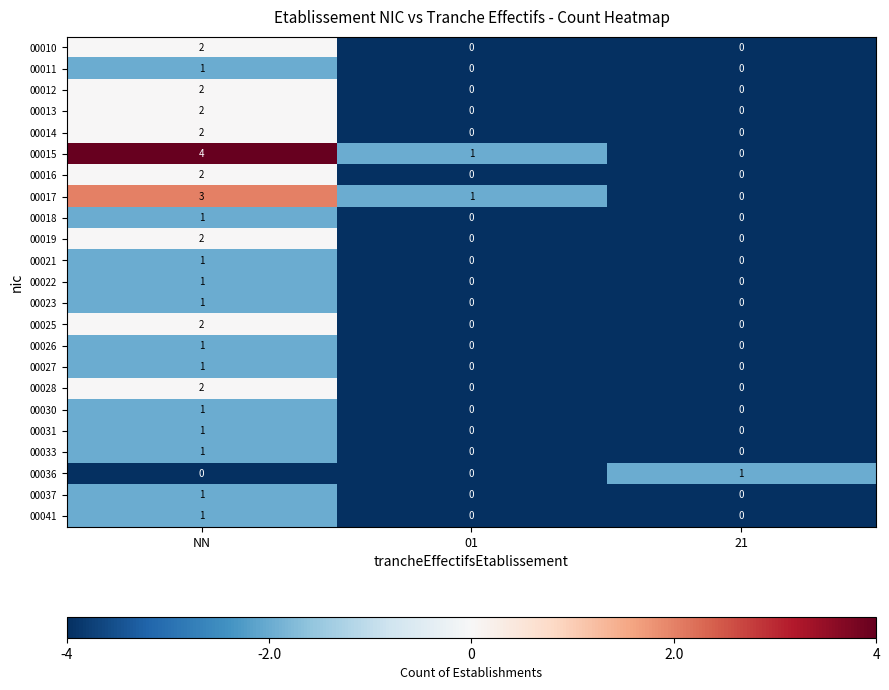

The value of 00016 at 01 is -1. True or false?

False